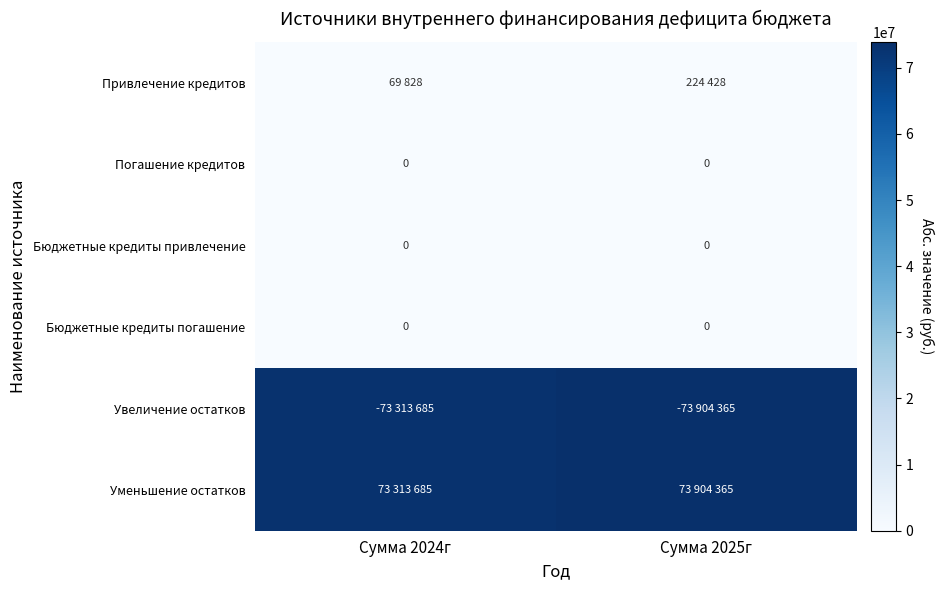

At which category does the chart reach its peak across all series?

Сумма 2025г